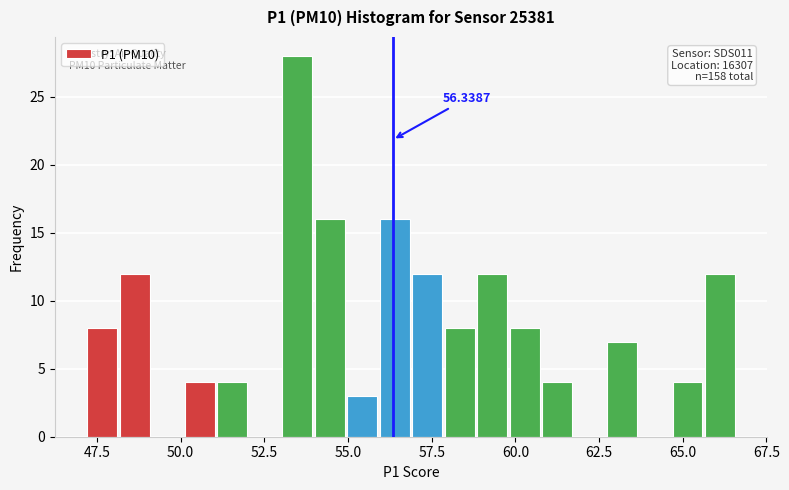

Read against the x-axis, roughly where is the centre of the tallest bar?

53.5